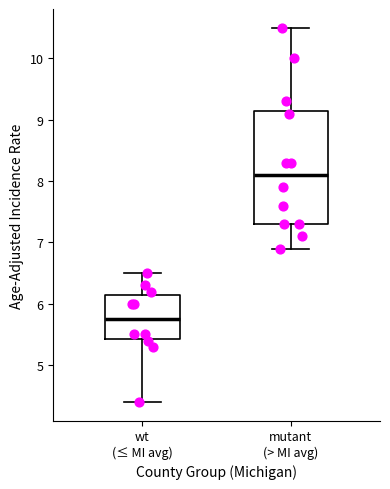

Which box's median line is the highest?

mutant (> MI avg)